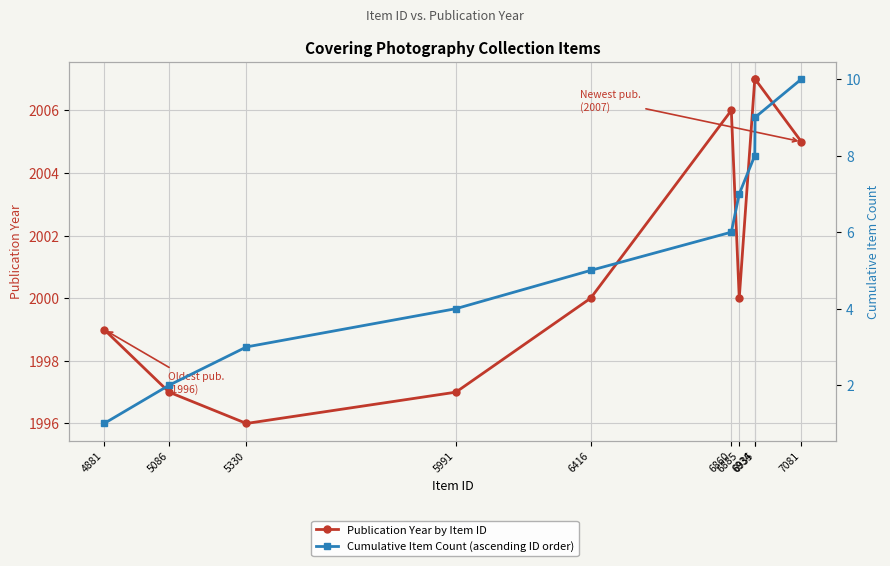

True or false: Publication Year by Item ID has a value of 3127 at 5991.

False